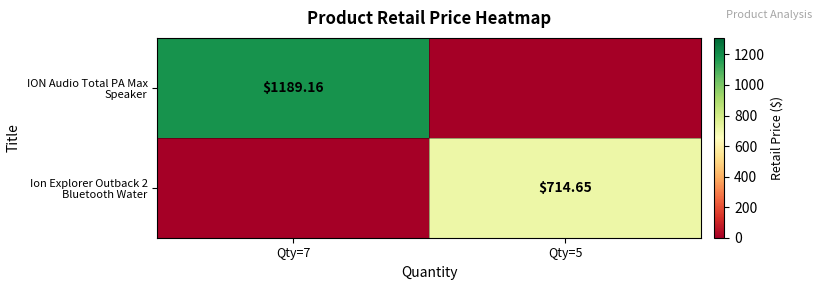

Is the value of ION Audio Total PA Max Speaker at Qty=7 greater than the value of Ion Explorer Outback 2 Bluetooth Water at Qty=5?

Yes